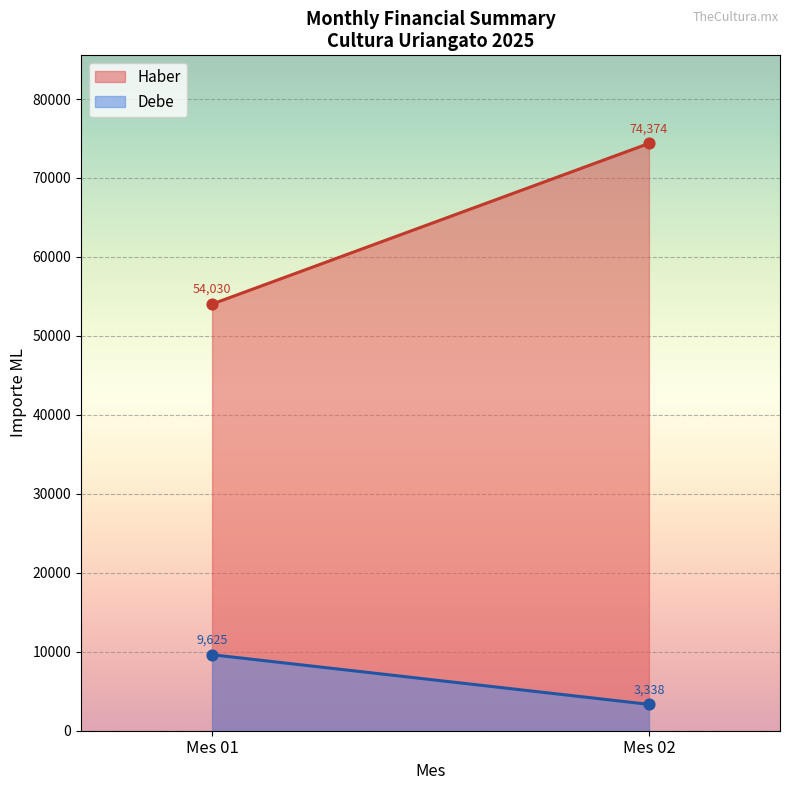

Which series contains the lowest Y value?

Debe